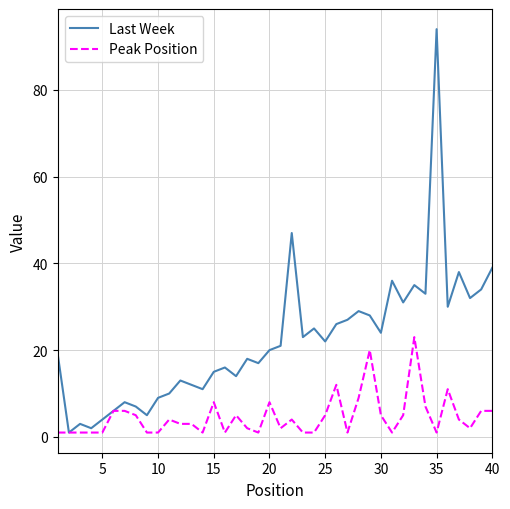

Rank the series by their average value, from lowest to highest.

Peak Position, Last Week